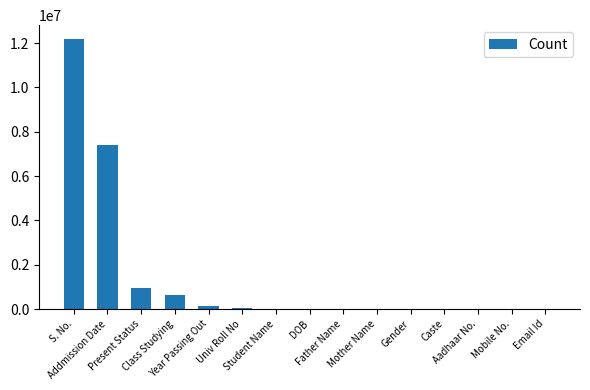

What is the sum of all values?

21404300